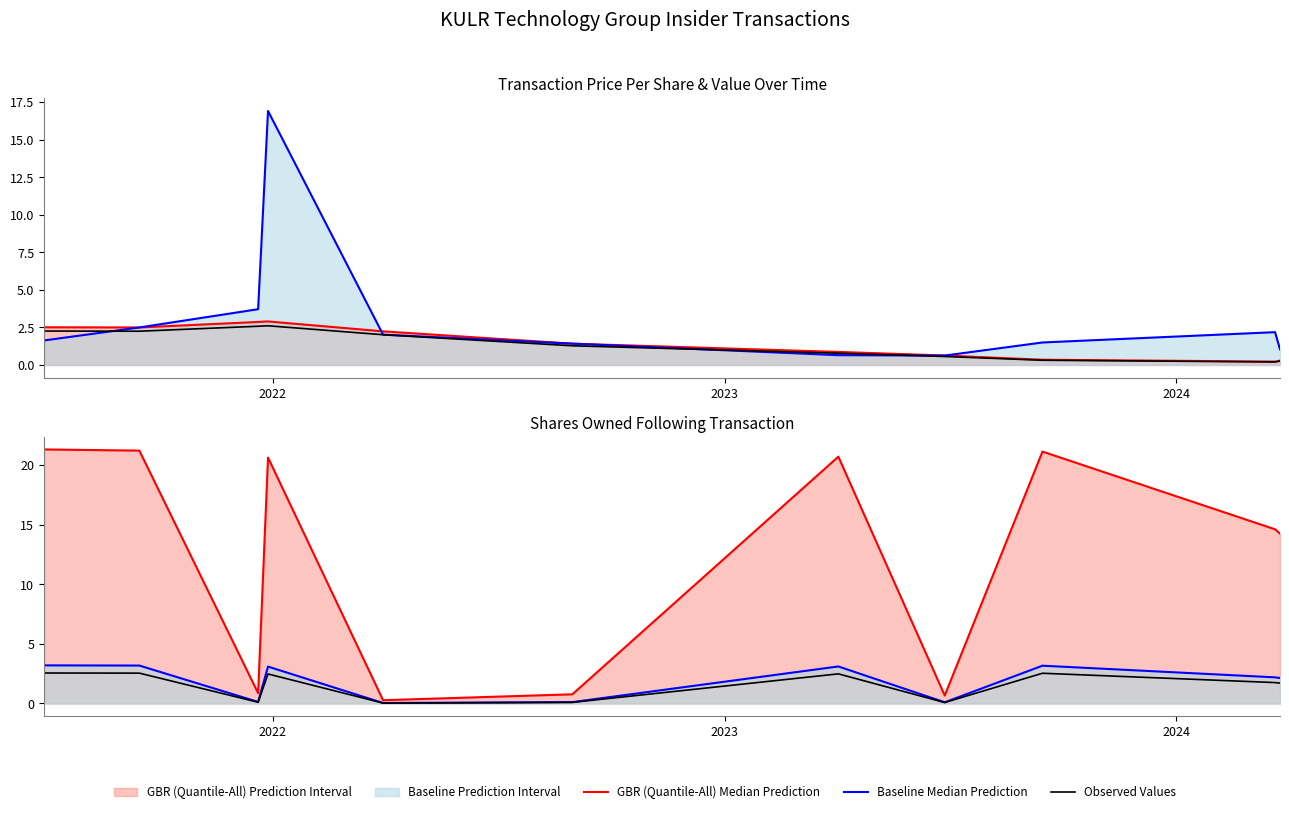

How many interior local peaks does the Baseline Median Prediction series have?

3